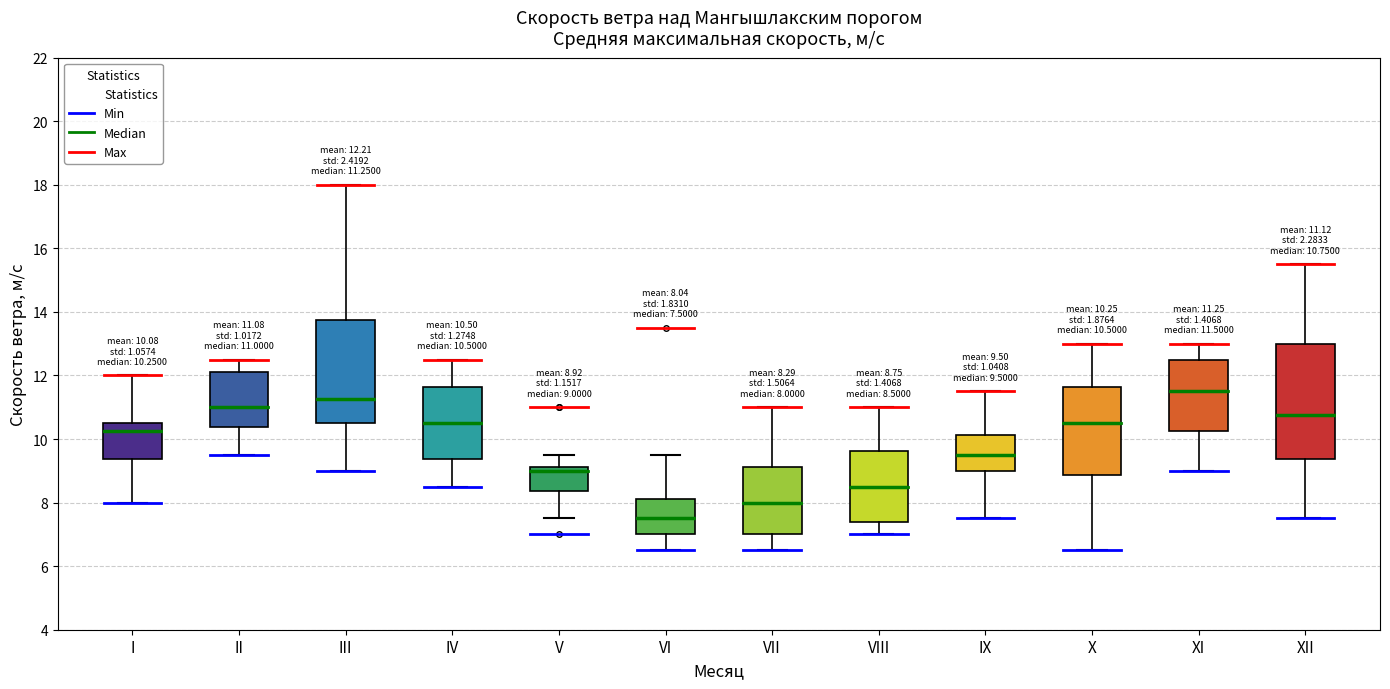

Which box is the tallest, from its lower edge to its upper edge?

XII